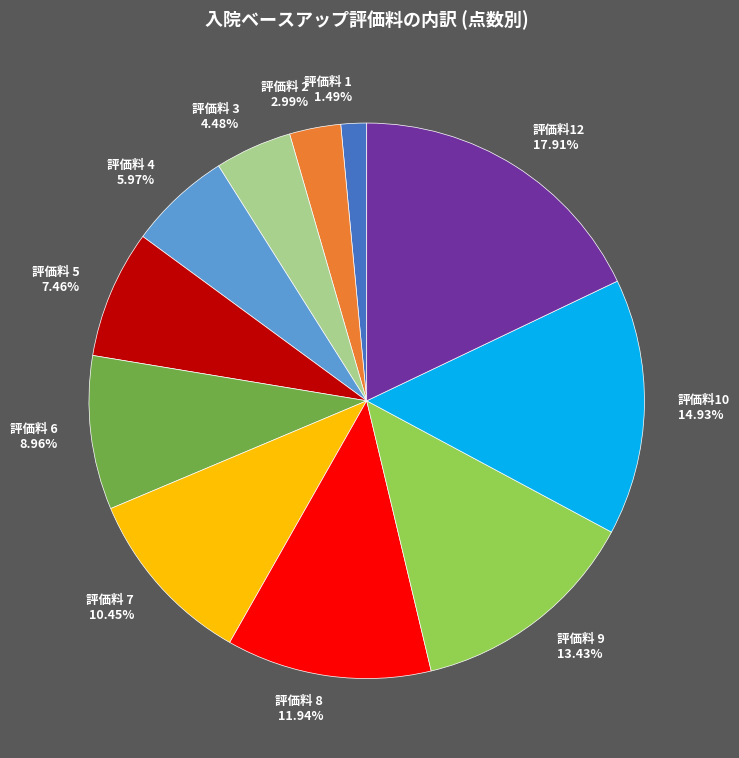

Which has a higher value, 評価料 6 or 評価料 1?

評価料 6